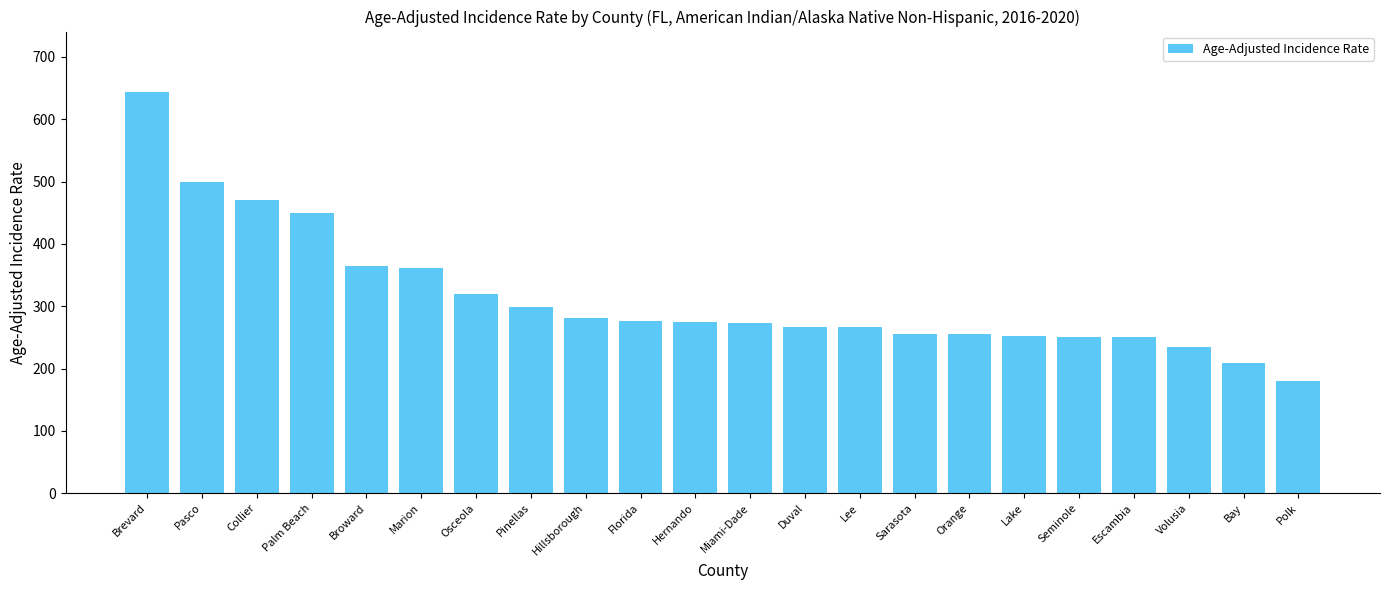

Where is the data nearest to the value 412?

Palm Beach